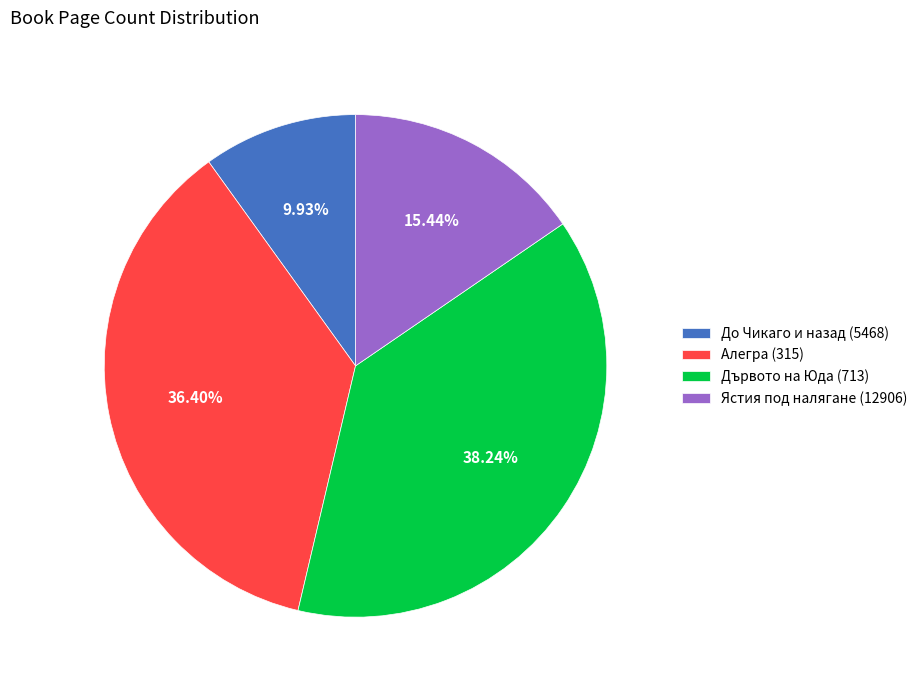

Do Ястия под налягане (12906) and Алегра (315) together represent more than half of the pie?

Yes